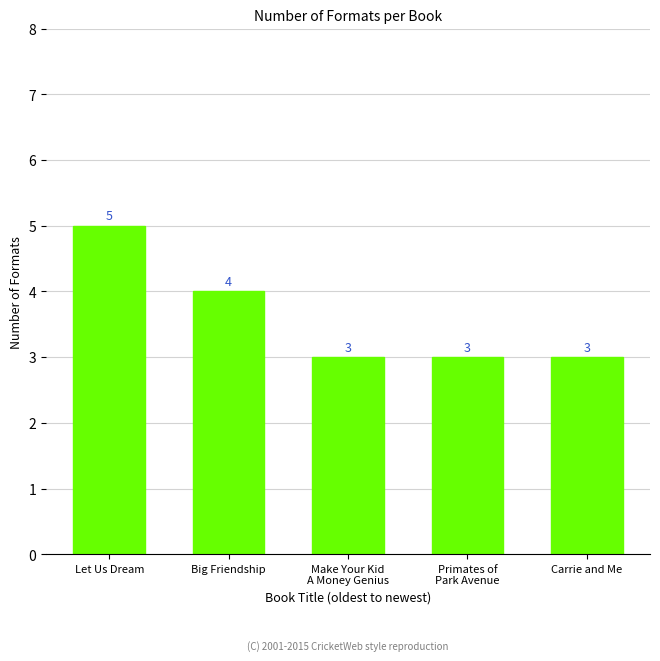

Approximately how many times larger is the value at Let Us Dream compared to Big Friendship?

1.2